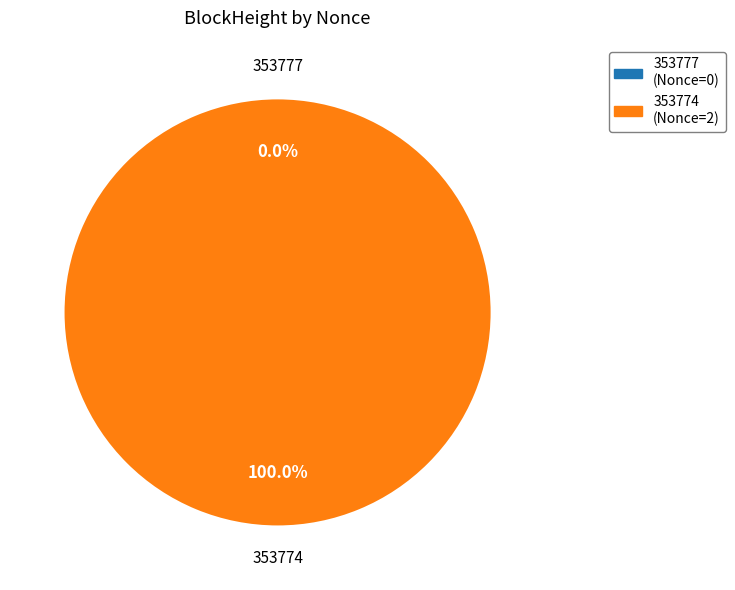

What is the change in value from 353777 to 353774?

+2